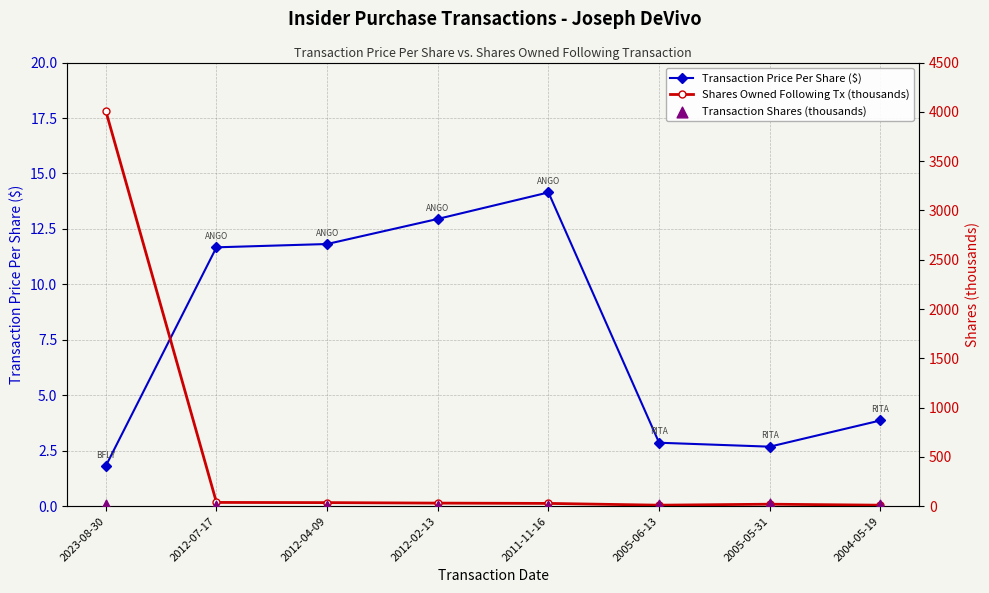

What is the total value across all series at 2012-04-09?

52.8